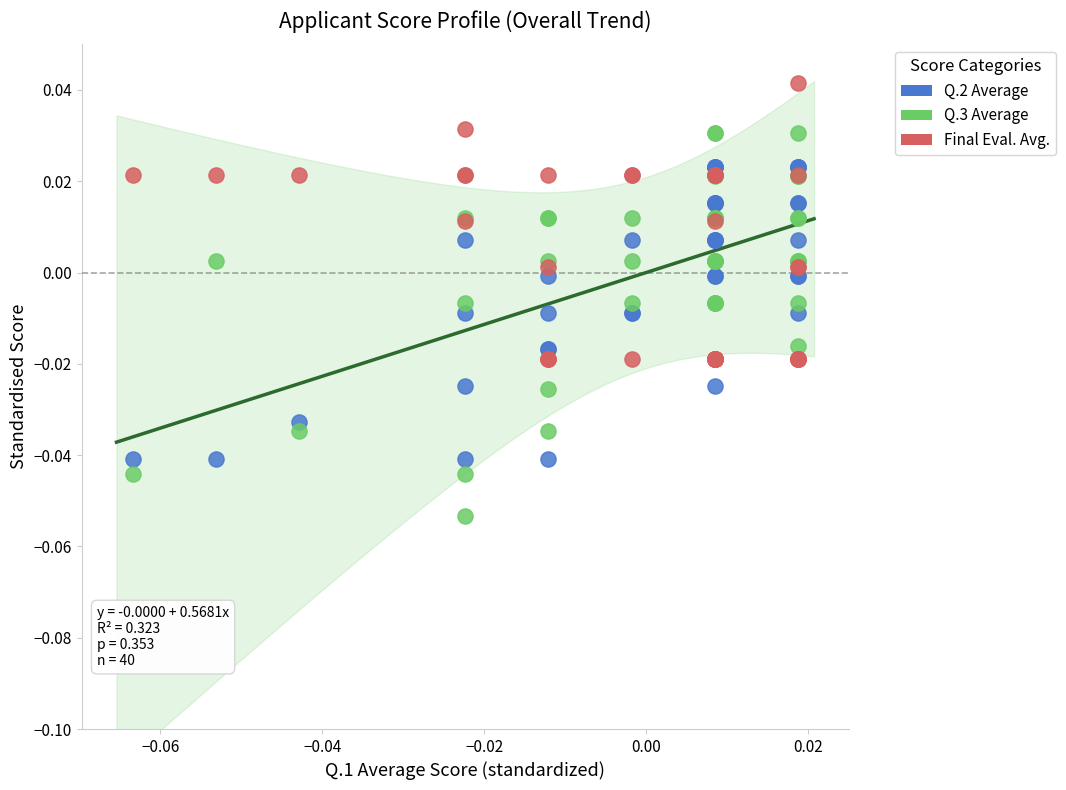

Which series reaches the minimum Y coordinate?

Q.3 Average